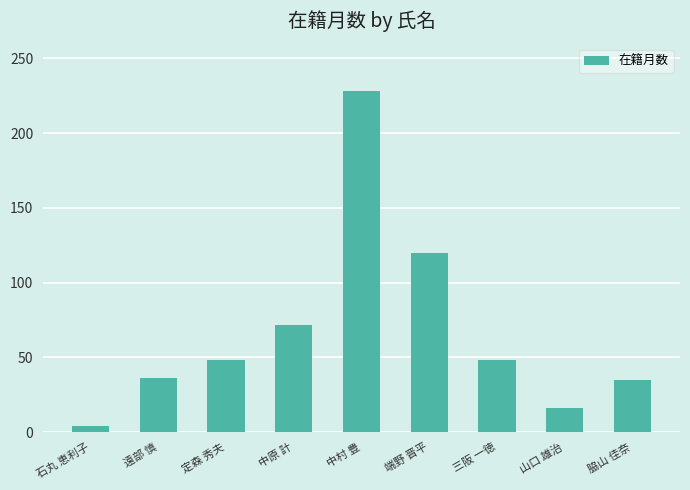

Which category has the lowest value across all series?

石丸 恵利子